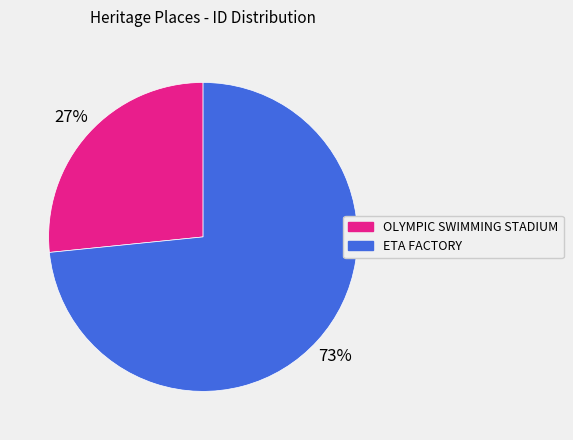

The OLYMPIC SWIMMING STADIUM slice represents 41% of the pie. True or false?

False